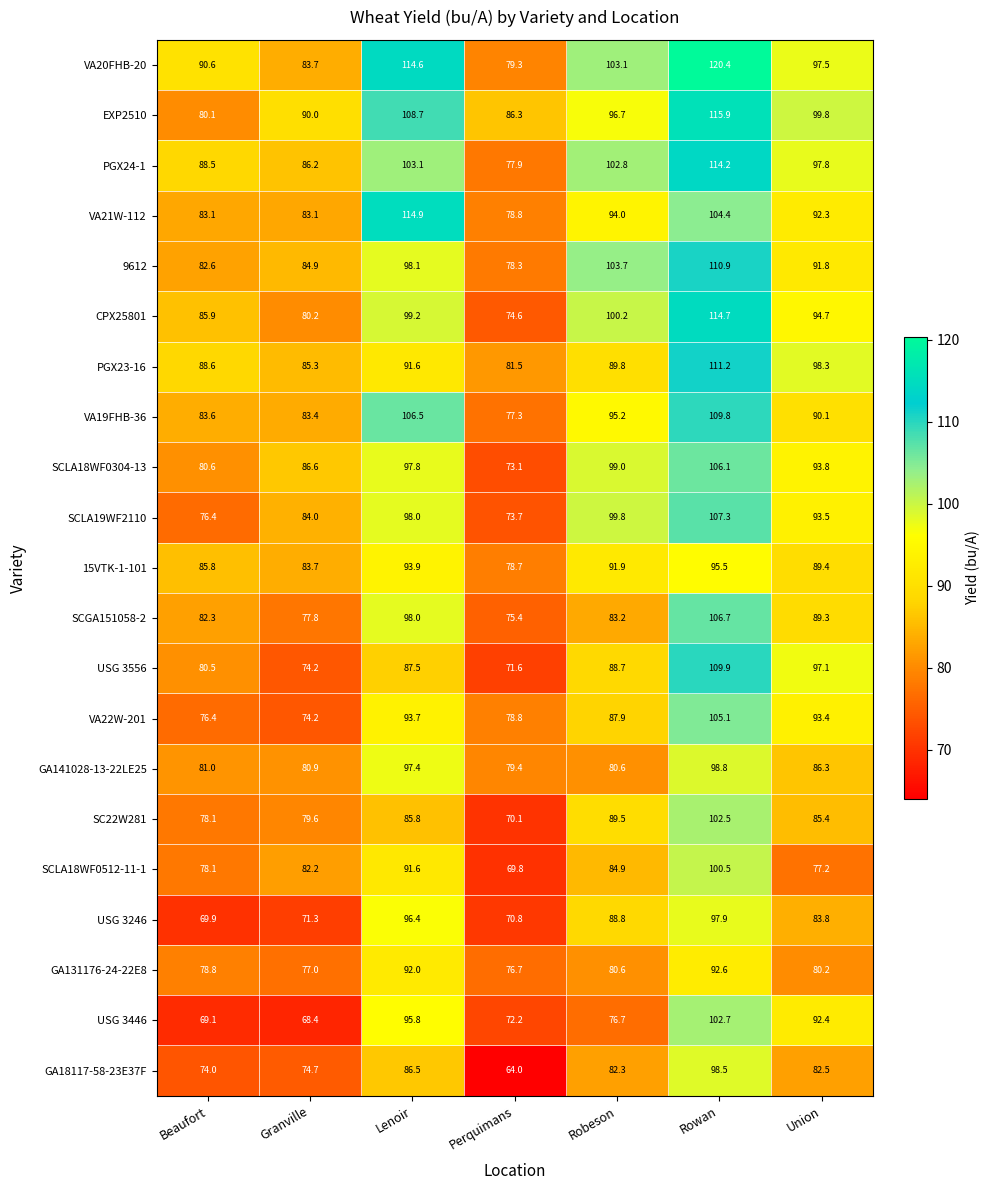

Which series changed the most between Lenoir and Robeson?

VA21W-112